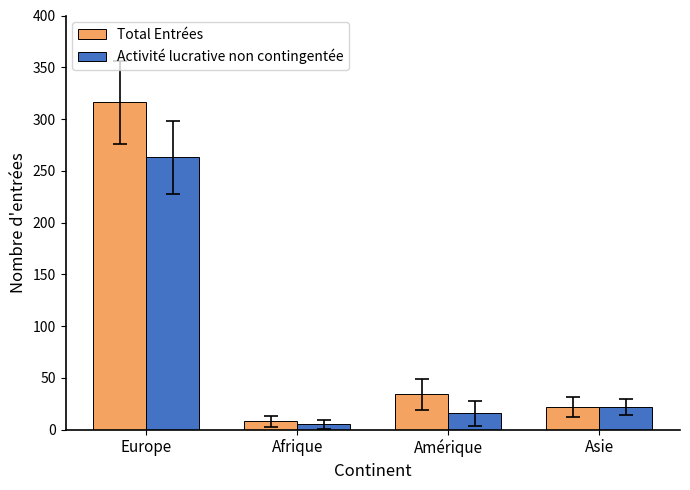

Is the value of Activité lucrative non contingentée at Europe greater than the value of Total Entrées at Europe?

No